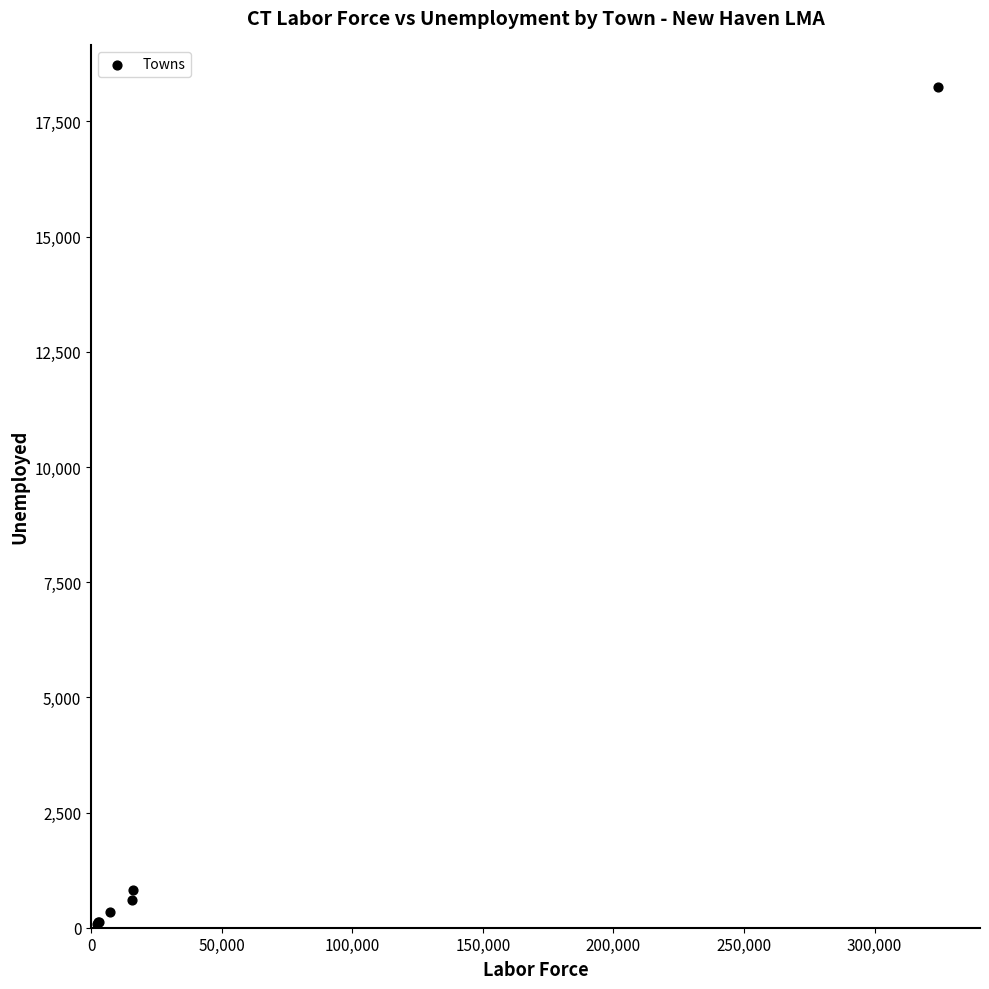

What Y value in the scatter plot is closest to 9171?

827